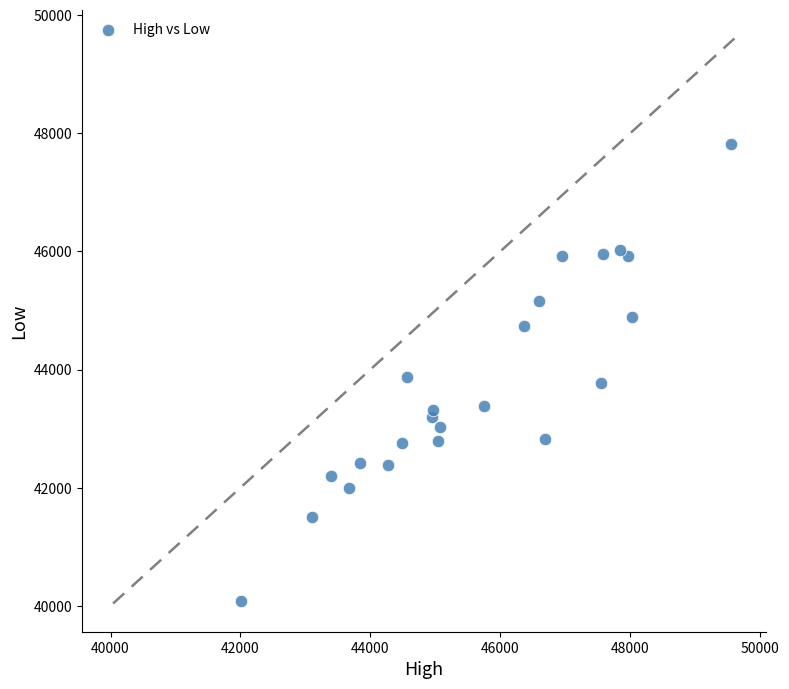

What is the range of X values (max minus min)?

7540